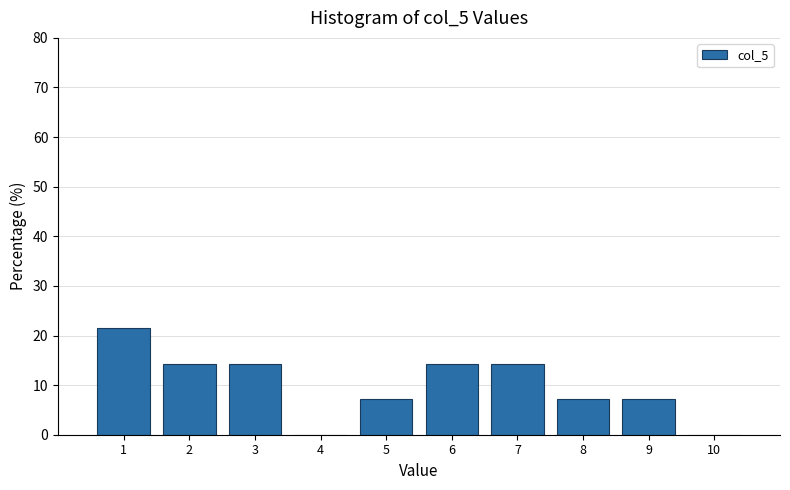

What is the height of the bar covering 0.5 to 1.5 on the x-axis? The values are not printed on the chart, so give them approximately, as read against the axis.

21